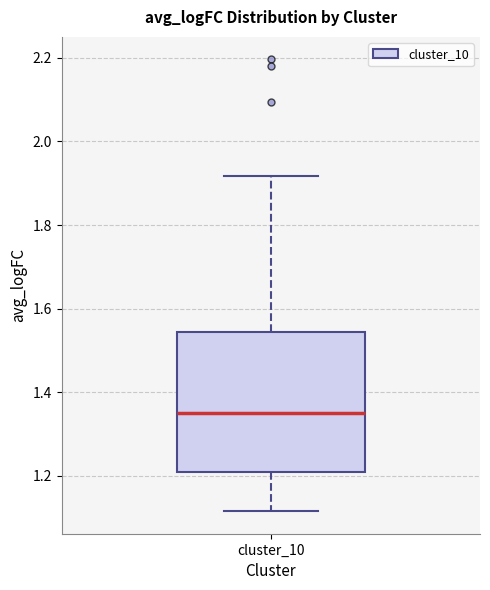

Where is the lower edge of the box for cluster_10 on the y-axis? The values are not printed on the chart, so give them approximately, as read against the axis.

1.20